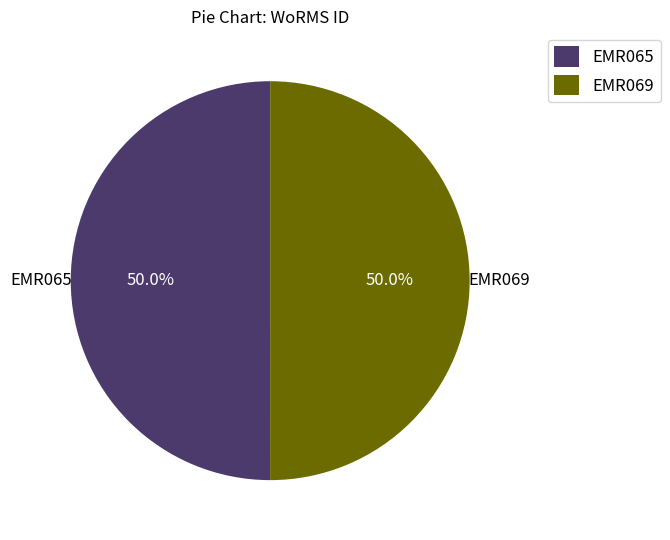

What is the total percentage of EMR069 and EMR065?

100.0%